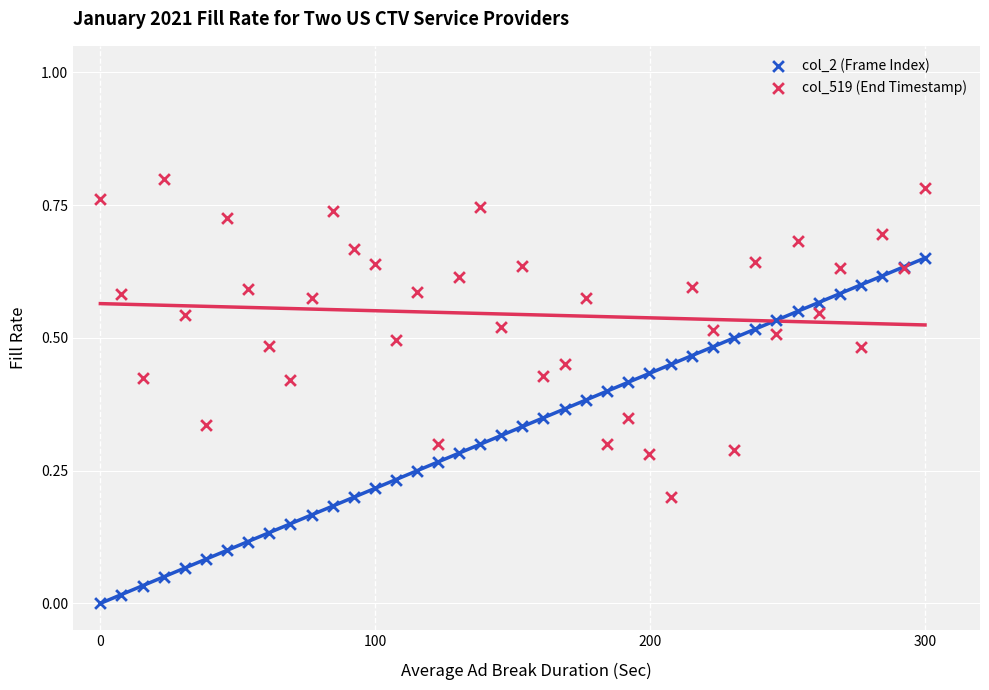

Which series contains the highest Y value?

col_519 (End Timestamp)